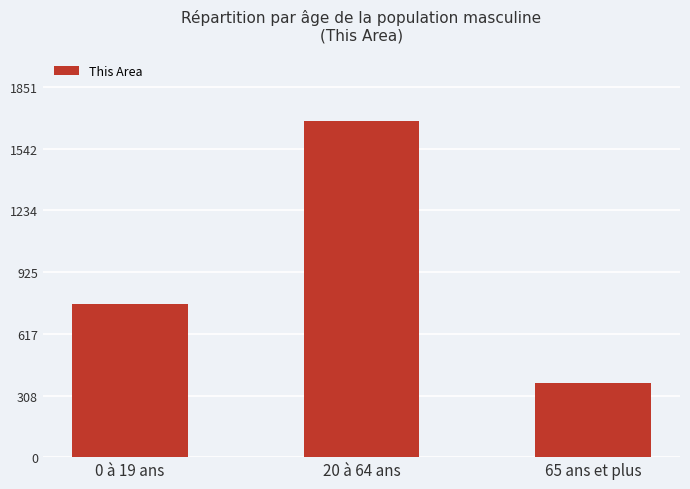

What is the label of the 2nd bar from the right?

20 à 64 ans